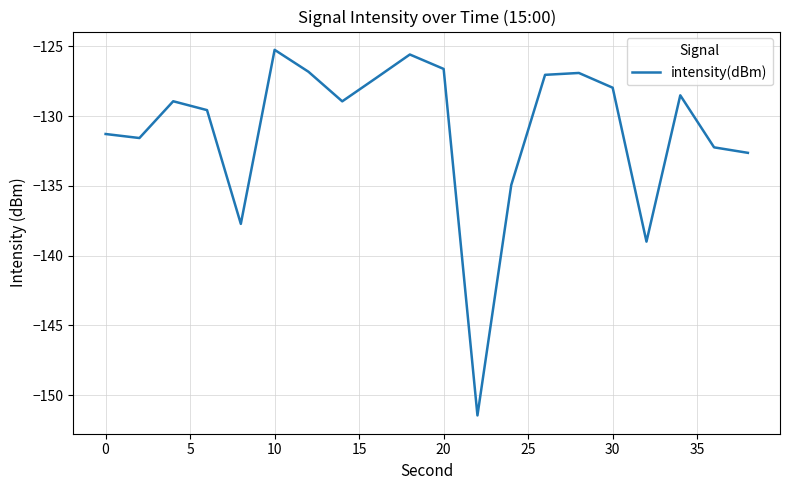

How many lines are shown in the chart?

1